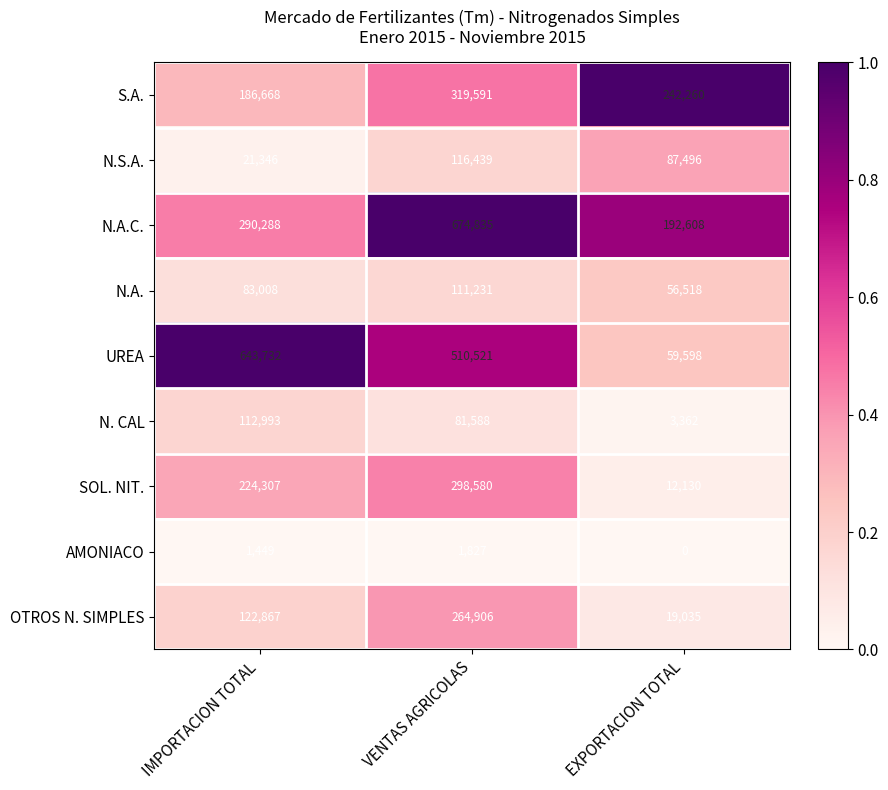

What is the difference between the maximum and minimum values in the SOL. NIT. series?

286450